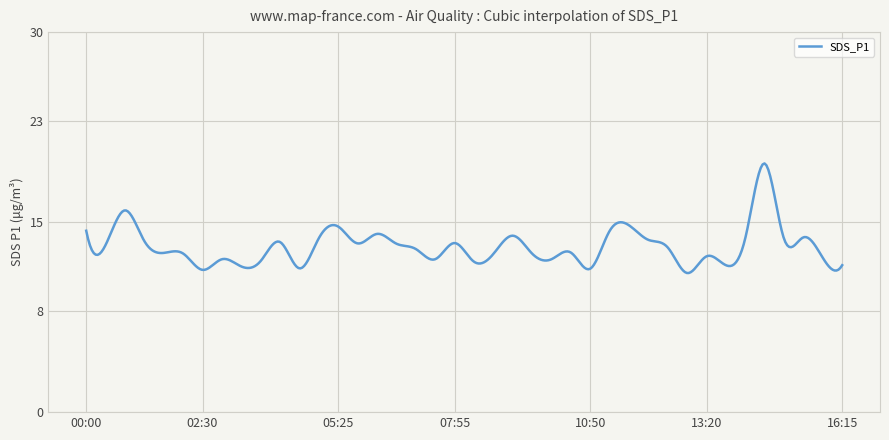

What is the difference between the maximum and minimum values?

8.7